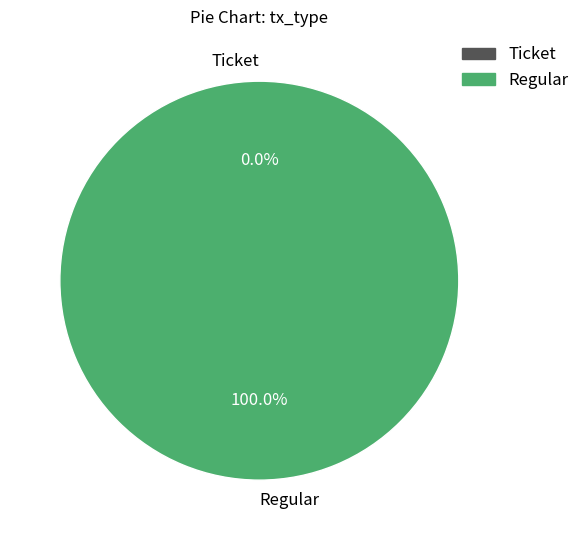

Is there a majority slice in this chart?

Yes